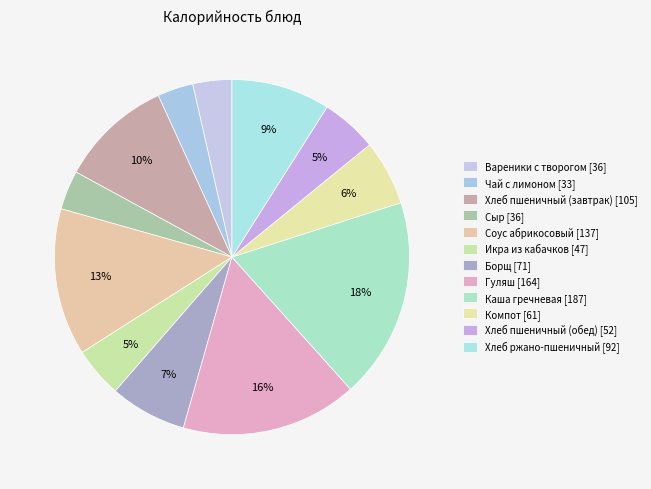

What is the change in value from Соус абрикосовый to Каша гречневая?

+50.2